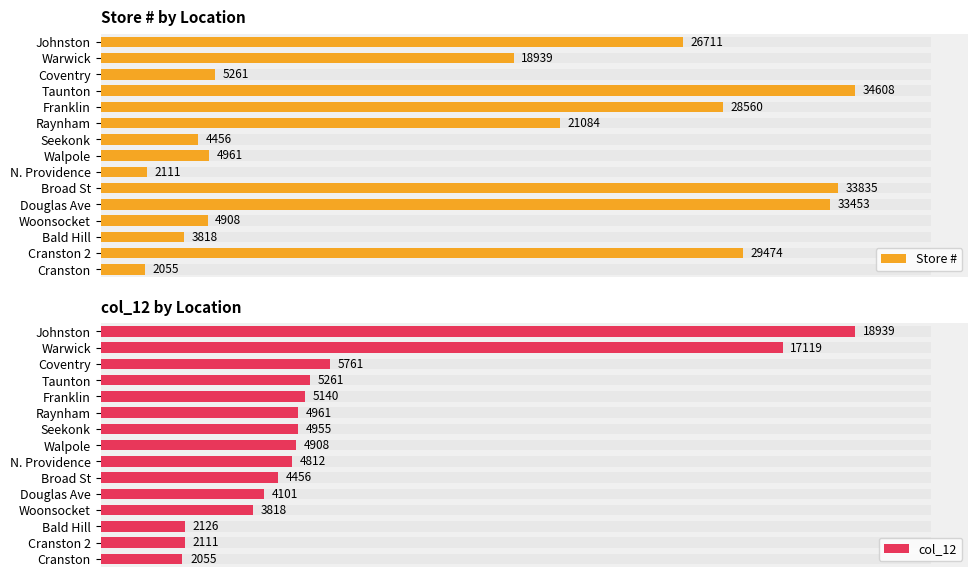

Count the number of categories in the chart.

15